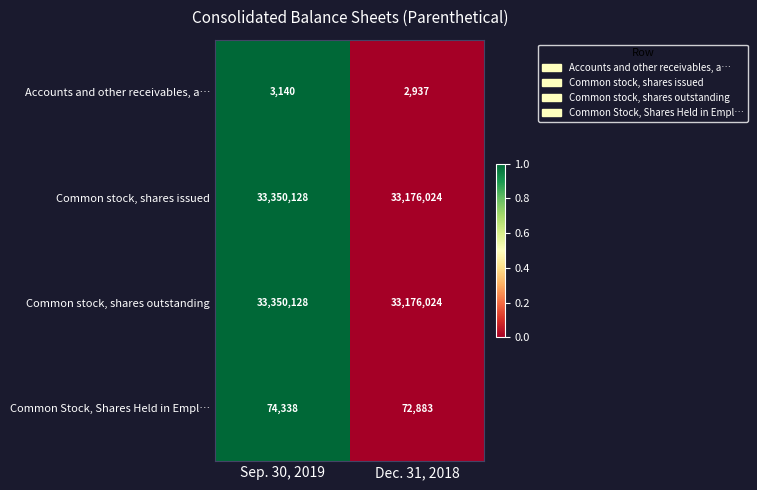

What is the sum of all Accounts and other receivables, a… values?

6077